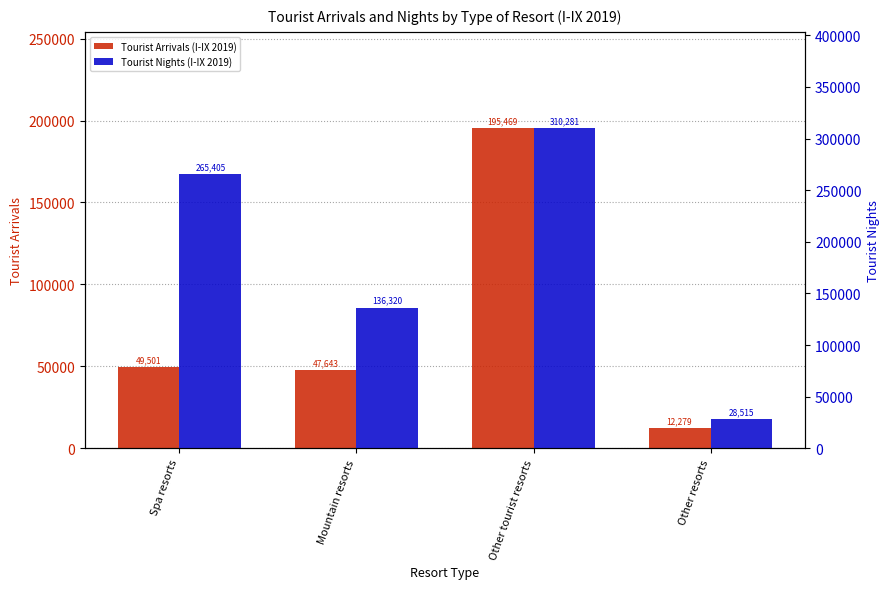

Between Other resorts and Spa resorts, which is larger?

Spa resorts